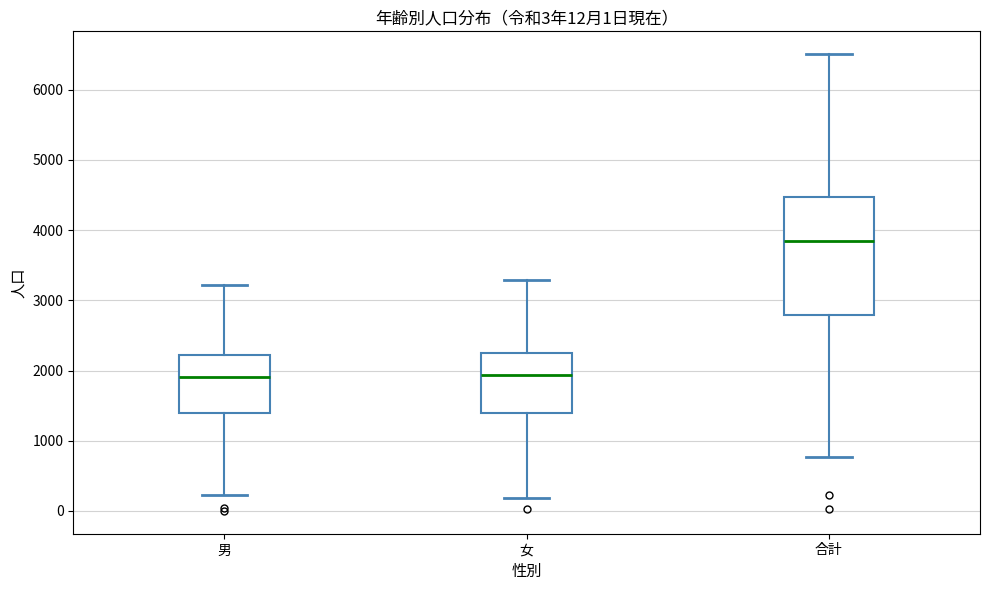

Comparing the boxes themselves (not the whiskers), which one is the tallest?

合計